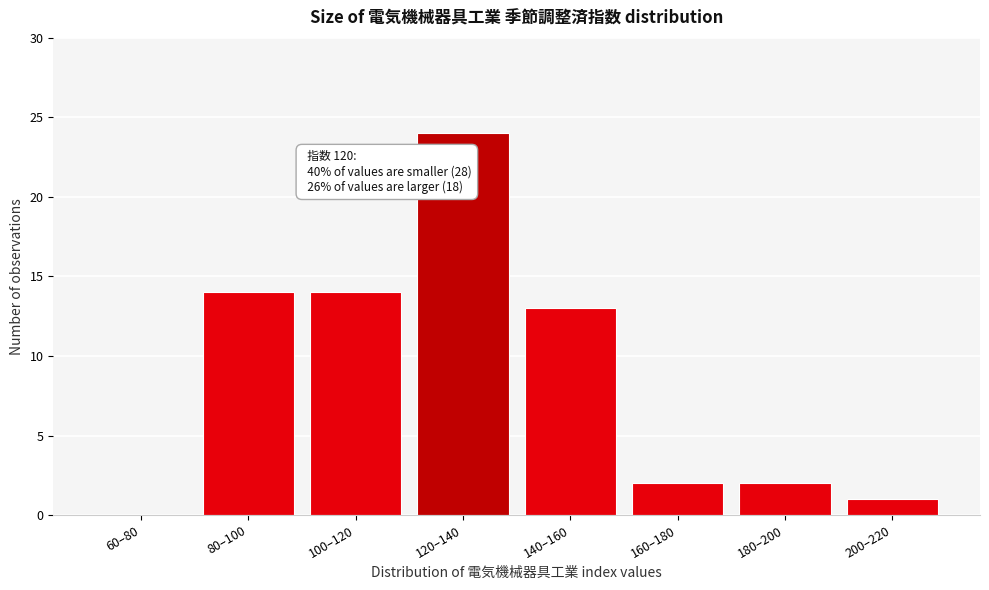

Reading right to left, transcribe all the data shown in this chart.

200–220=1	180–200=2	160–180=2	140–160=13	120–140=24	100–120=14	80–100=14	60–80=0